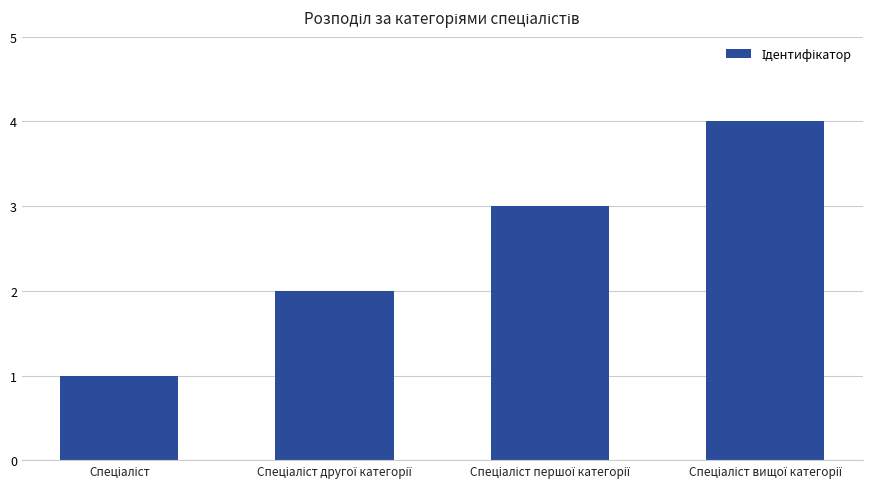

What is the greatest value displayed?

4